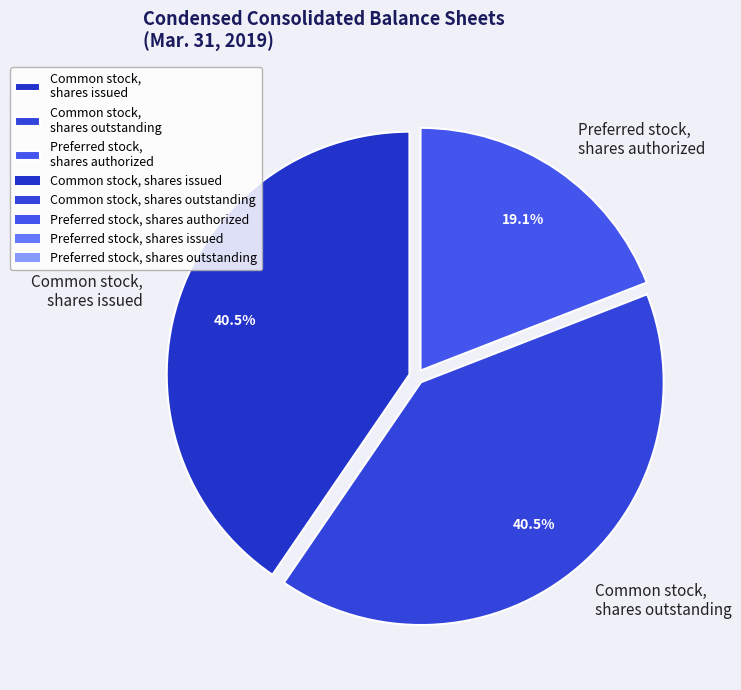

Count the number of slices in the pie.

3